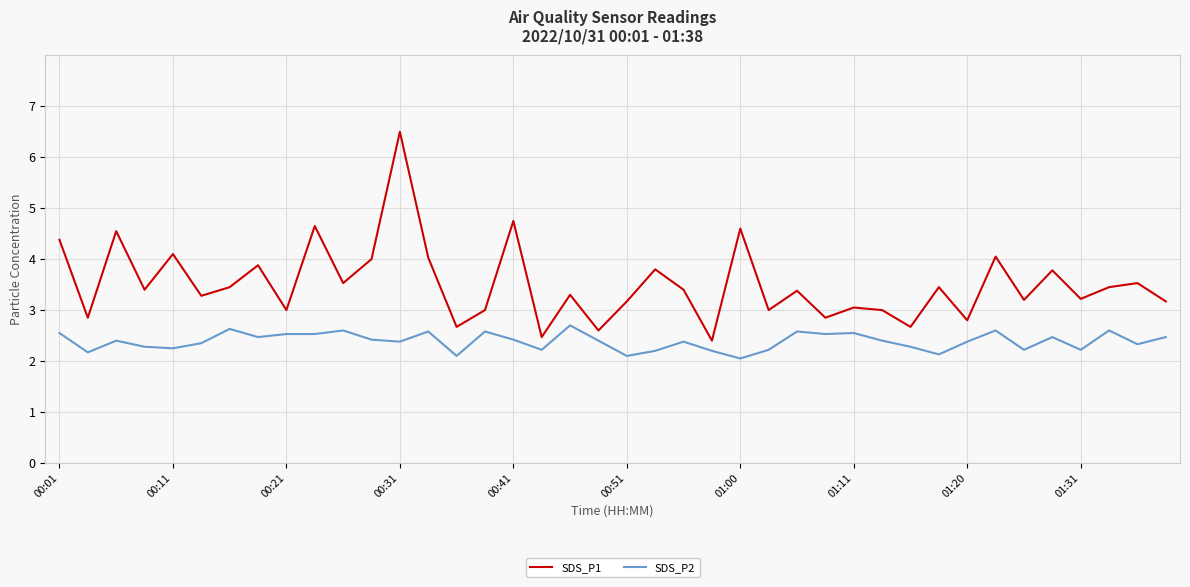

What is the greatest value displayed?

6.5